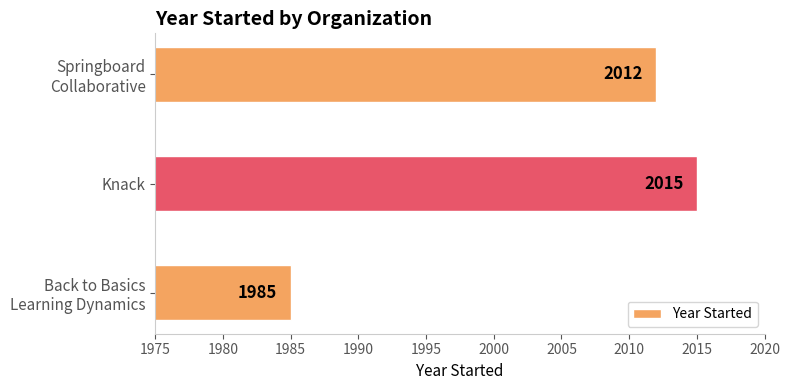

Rank the categories by value from highest to lowest.

Knack, Springboard
Collaborative, Back to Basics
Learning Dynamics